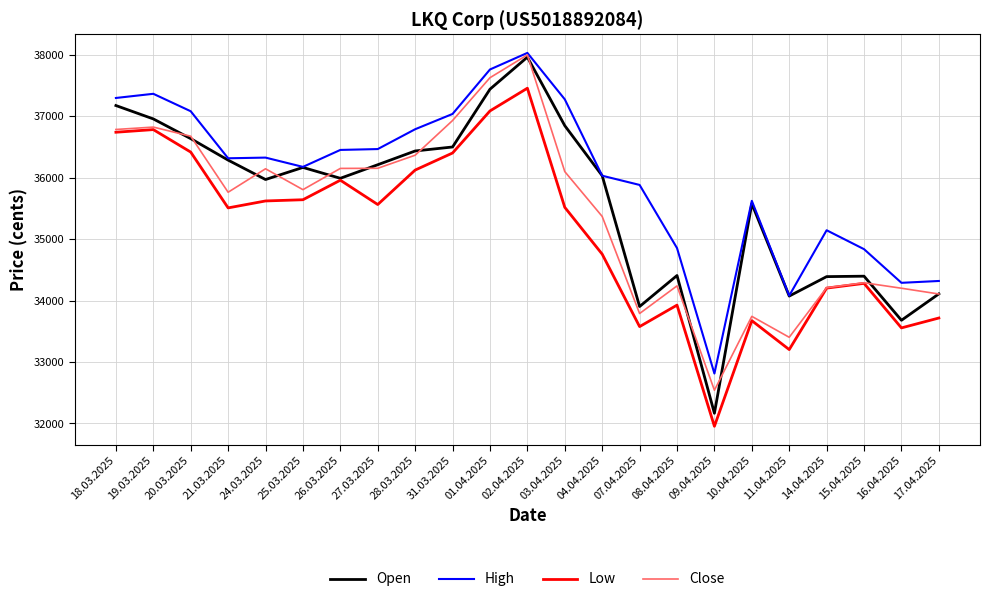

Read the Close value at 28.03.2025.

36368